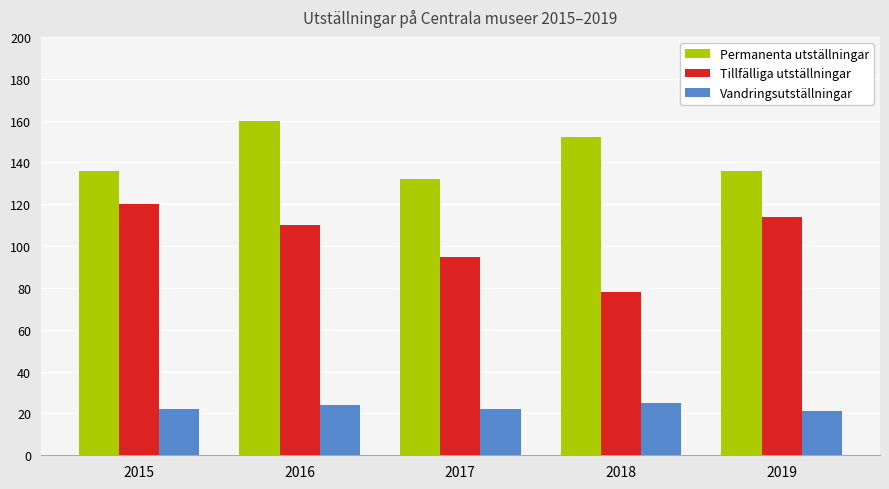

Which series changed the most between 2015 and 2019?

Tillfälliga utställningar